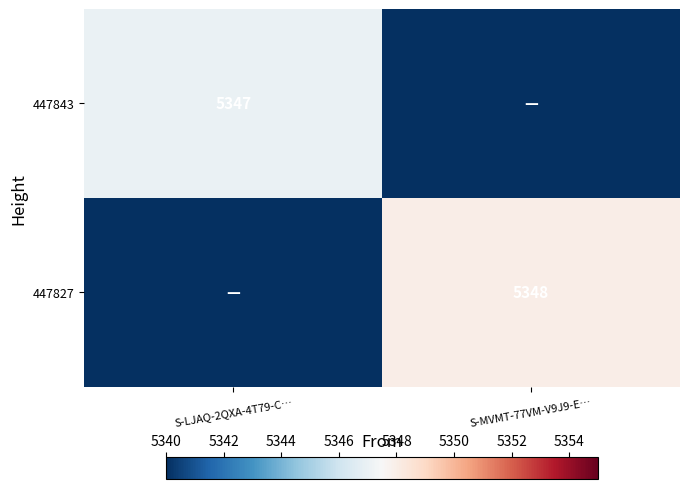

The value of 447843 at S-LJAQ-2QXA-4T79-C… is 1593. True or false?

False